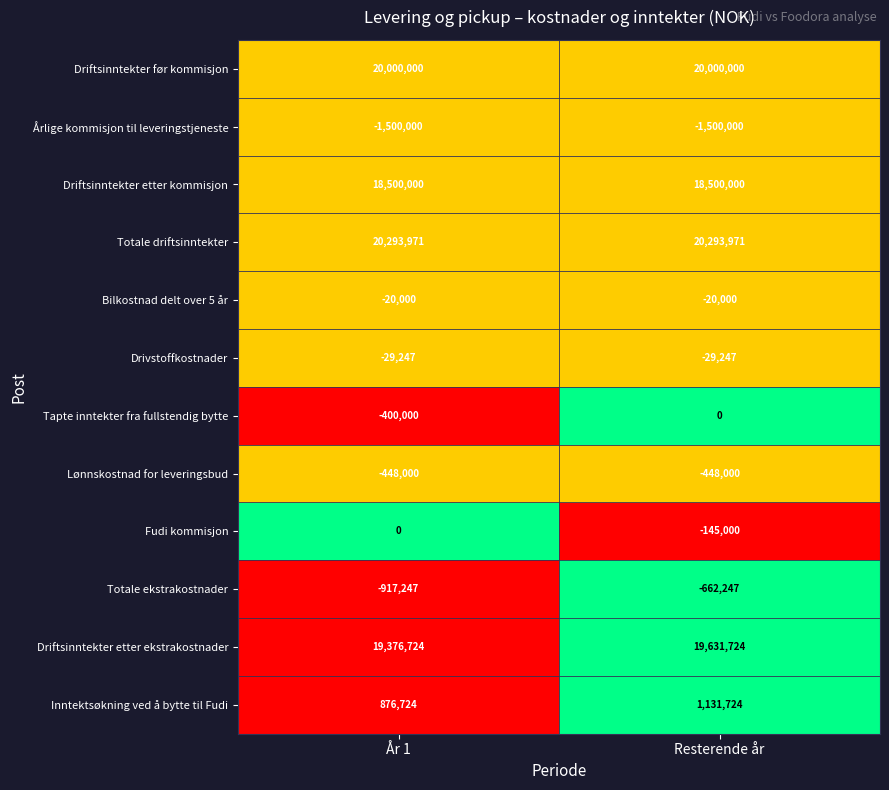

What is the sum of the Driftsinntekter etter ekstrakostnader values at Resterende år and År 1?

39008448